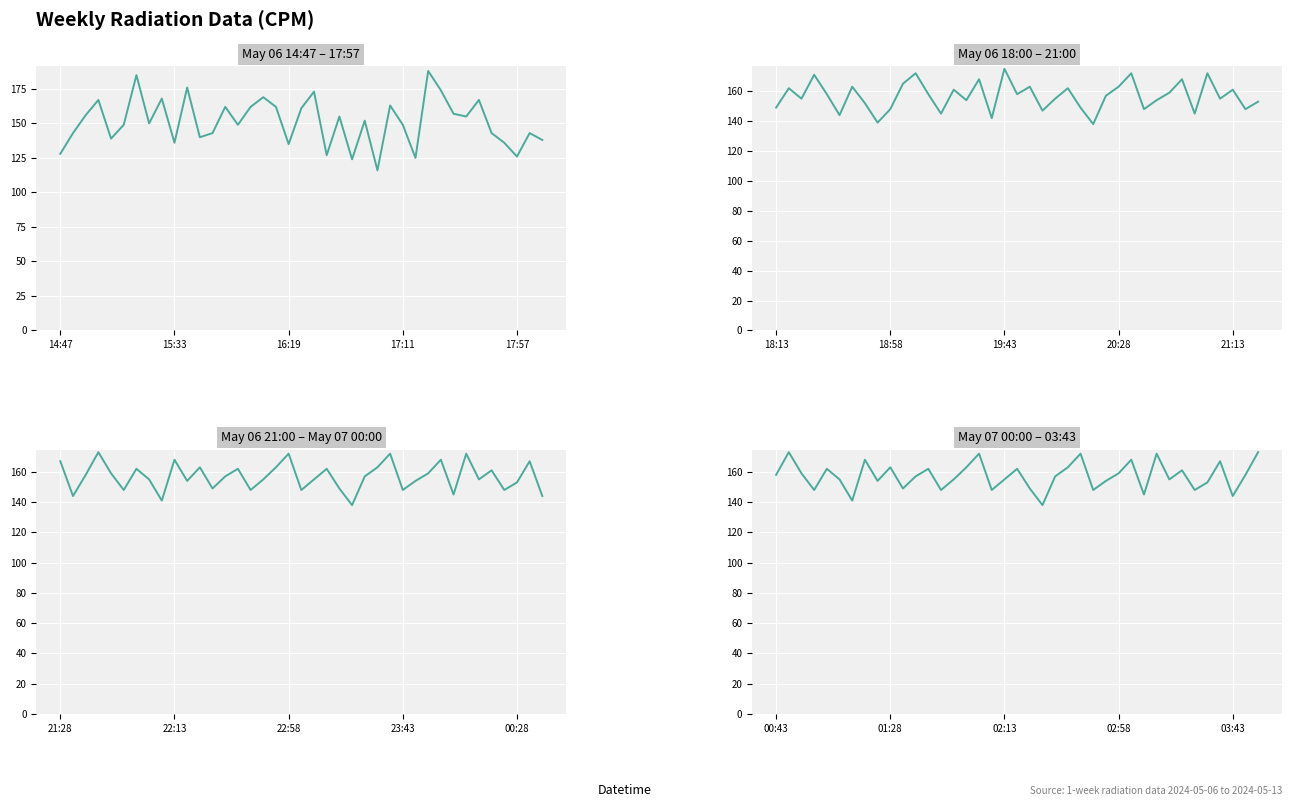

Is this an area chart (filled region under the line)?

No